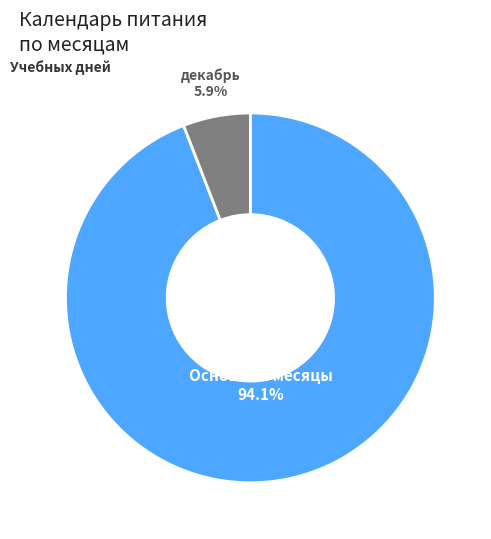

Is there any slice that represents more than half of the pie?

Yes